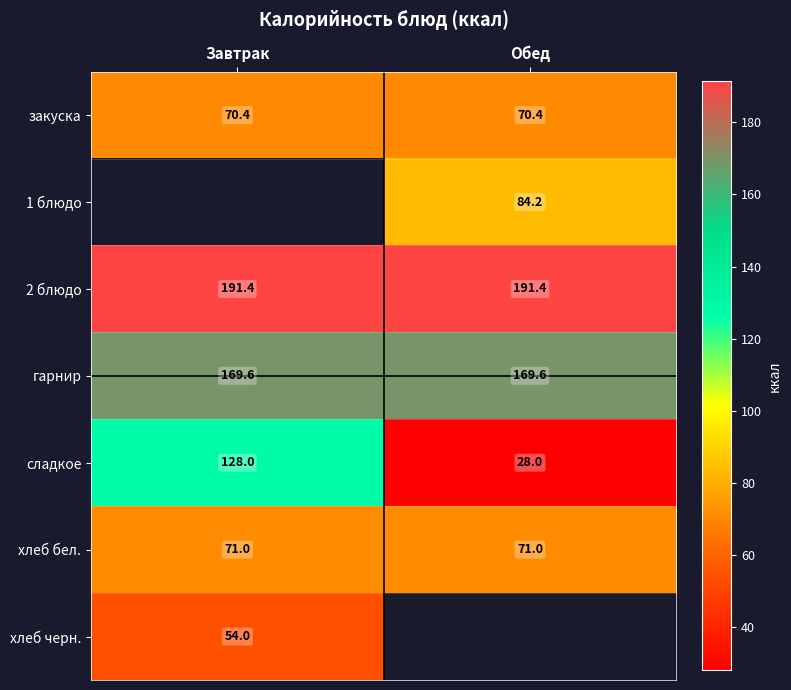

What is the spread (max minus min) of values at Завтрак?

137.4